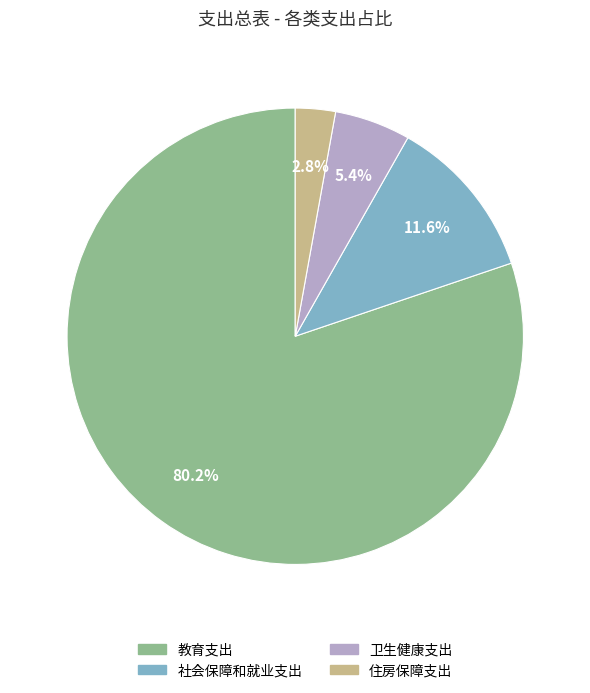

To the nearest percent, what is the combined percentage of 教育支出 and 社会保障和就业支出?

92%